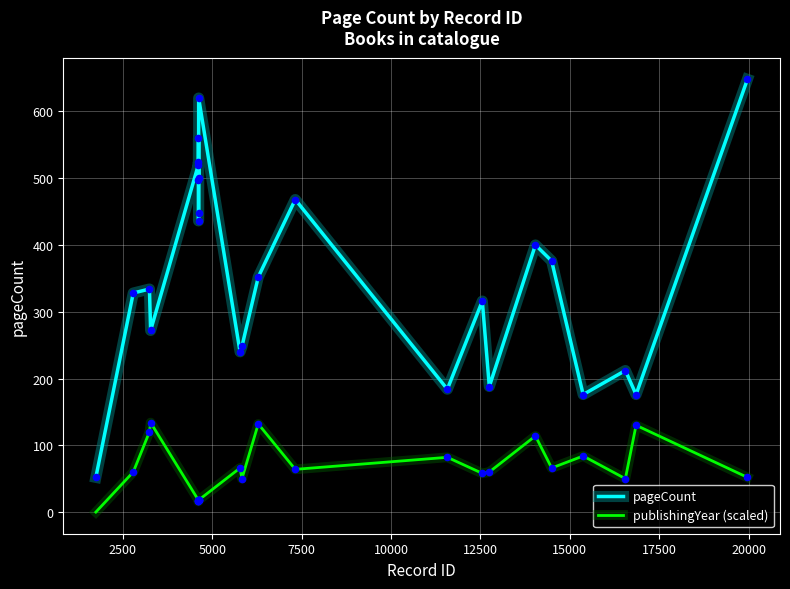

Which series has the largest total across all categories?

pageCount